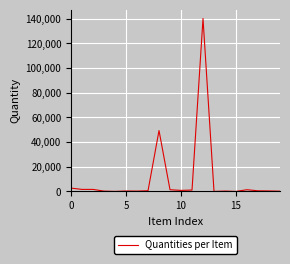

What is the sum of all values?

203118